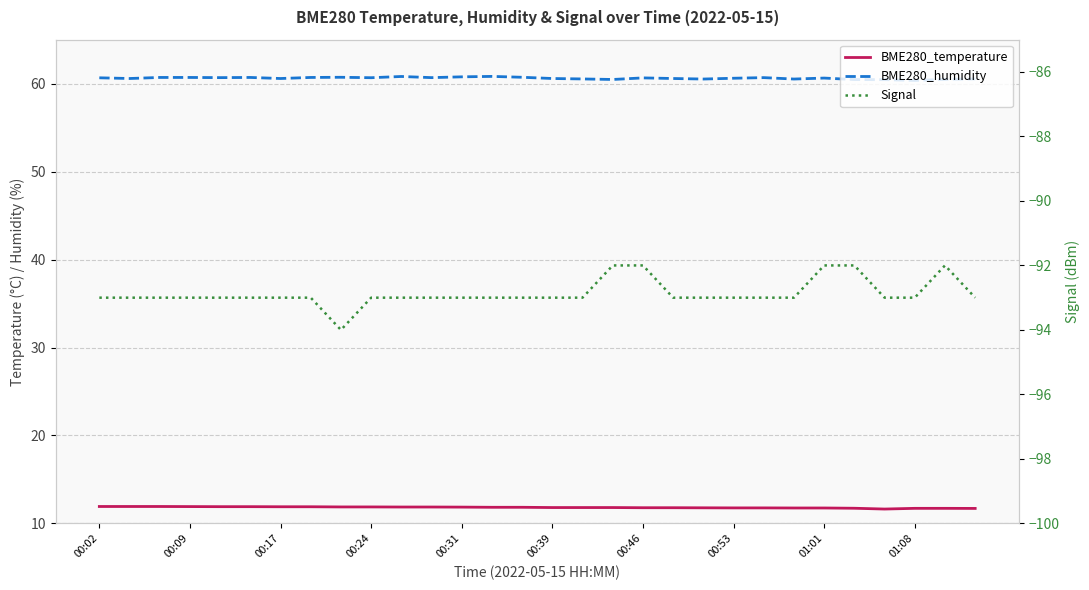

Is this an area chart (filled region under the line)?

No